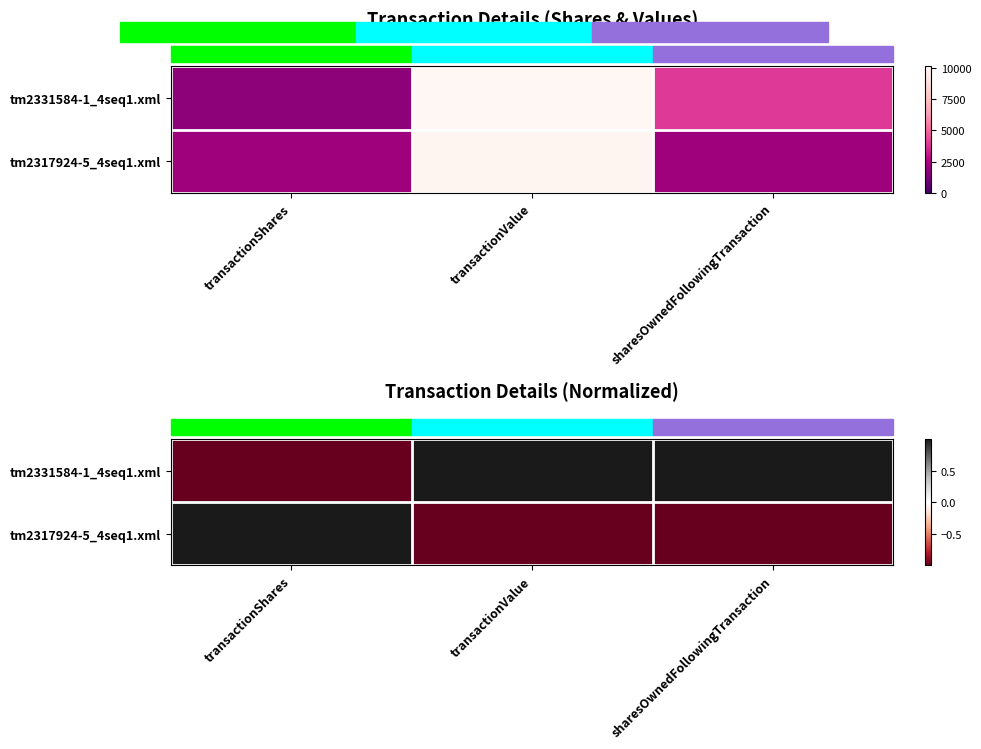

What is the minimum value shown in the chart?

-1.0